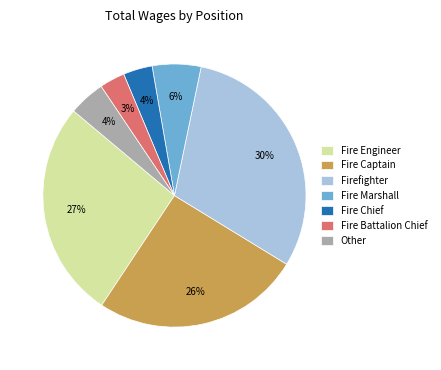

Is it true that Other is 11% of the pie?

False